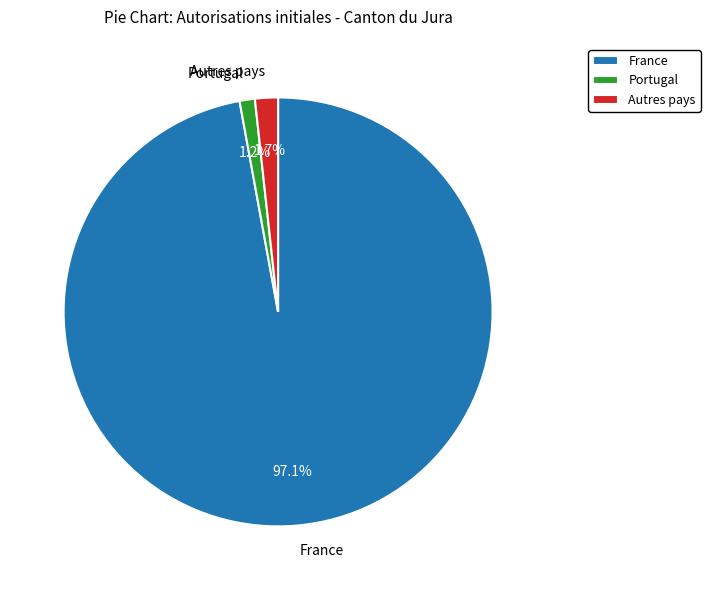

Which category has the smallest portion of the pie?

Portugal